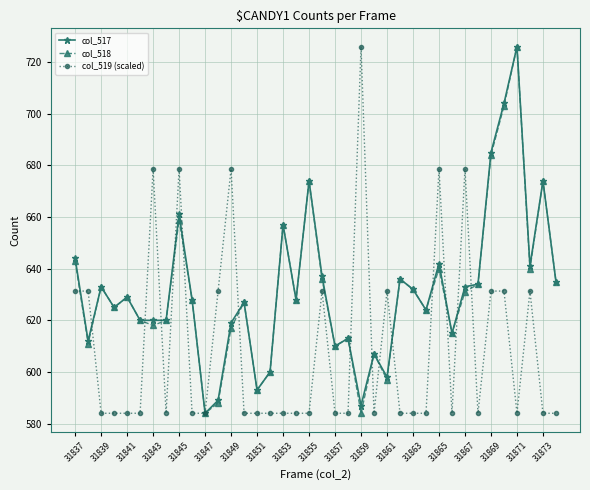

What is the highest value of the col_518 series?

726.0